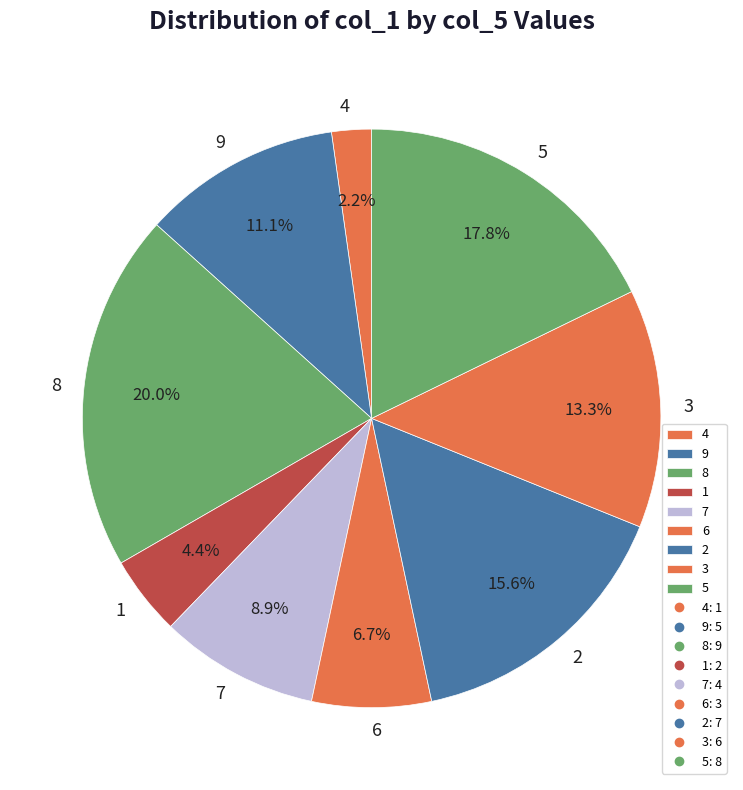

Combined, what portion of the pie is 2 and 1?

20.0%